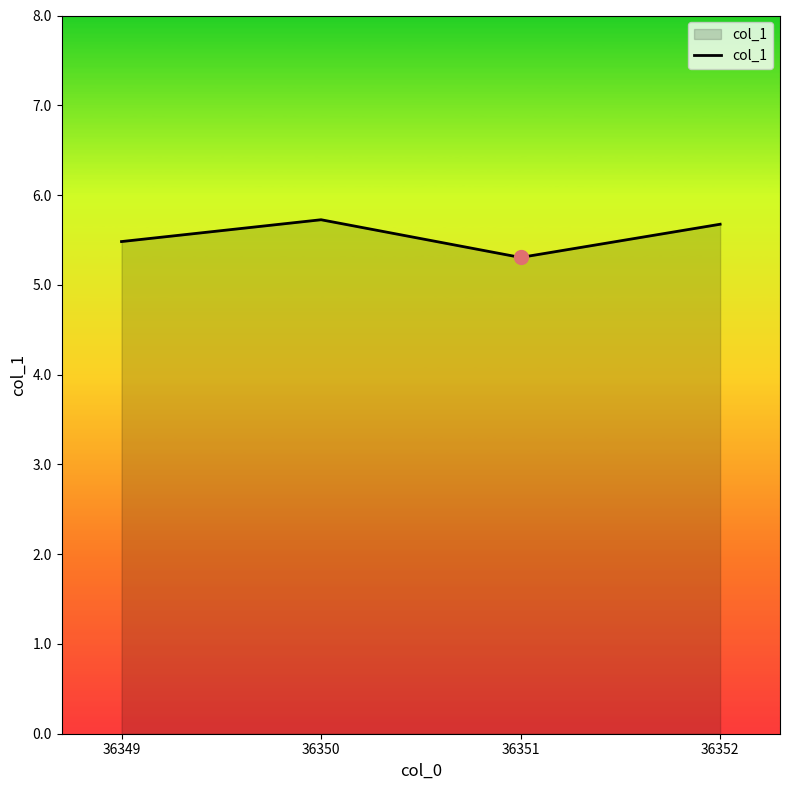

How many interior local valleys (lower than both neighbors) does the data have?

1